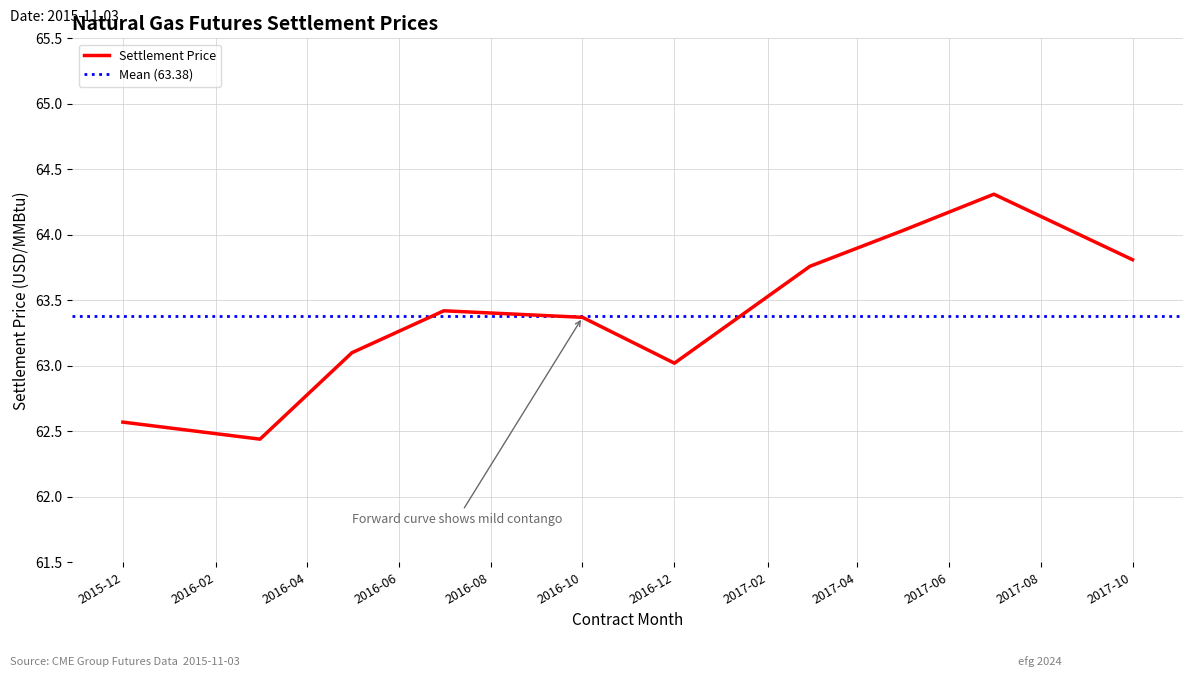

What is the sum of all values?

633.8